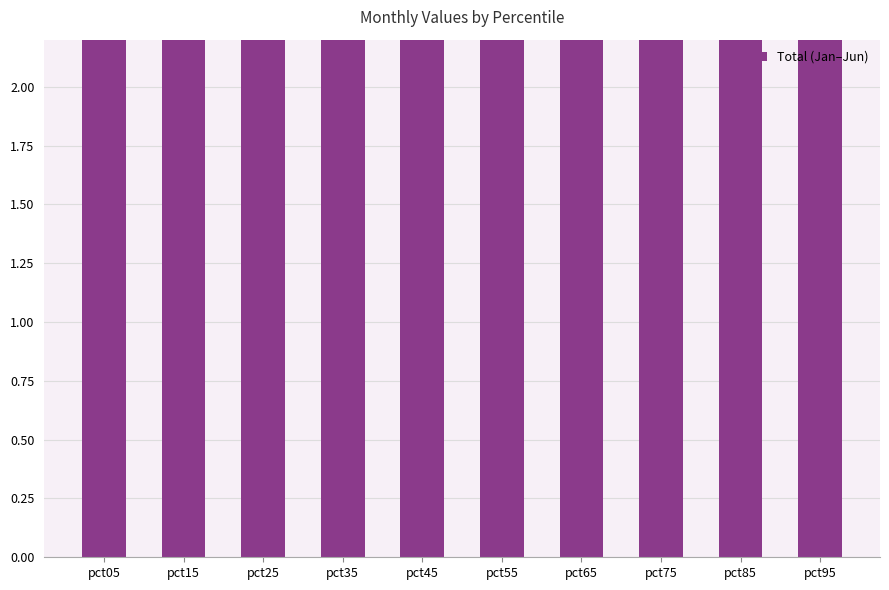

Does the chart contain stacked bars?

No